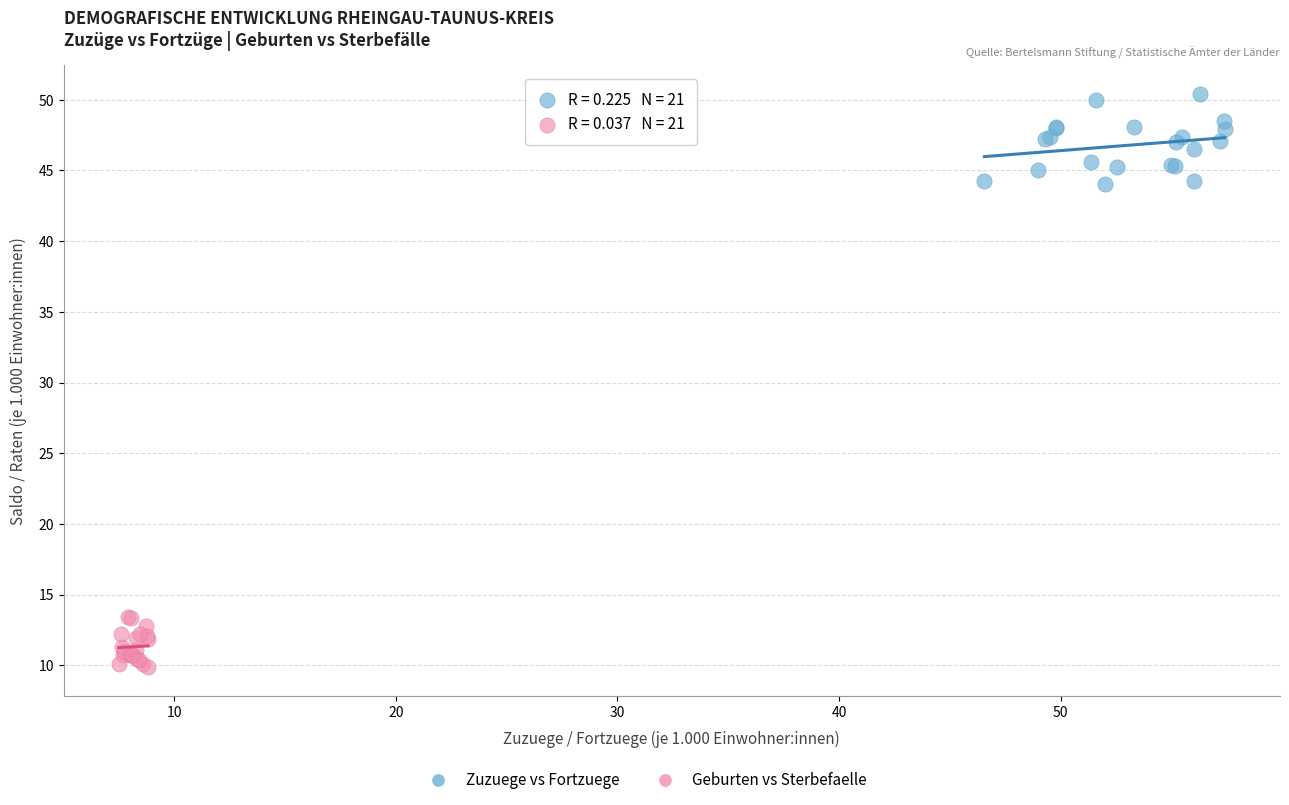

Which series contains the lowest Y value?

Geburten vs Sterbefaelle